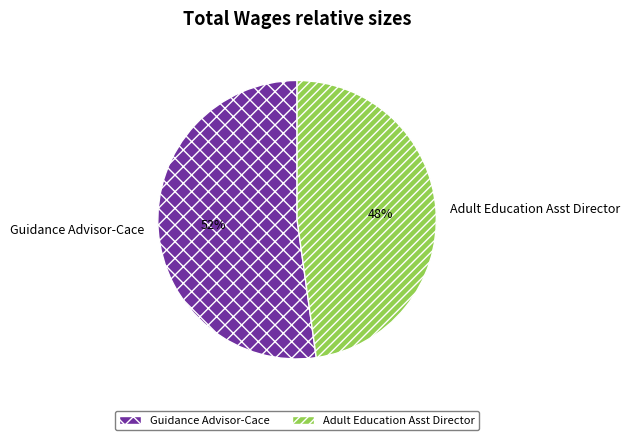

To the nearest percent, what is the difference between the Guidance Advisor-Cace and Adult Education Asst Director slice percentages?

4%